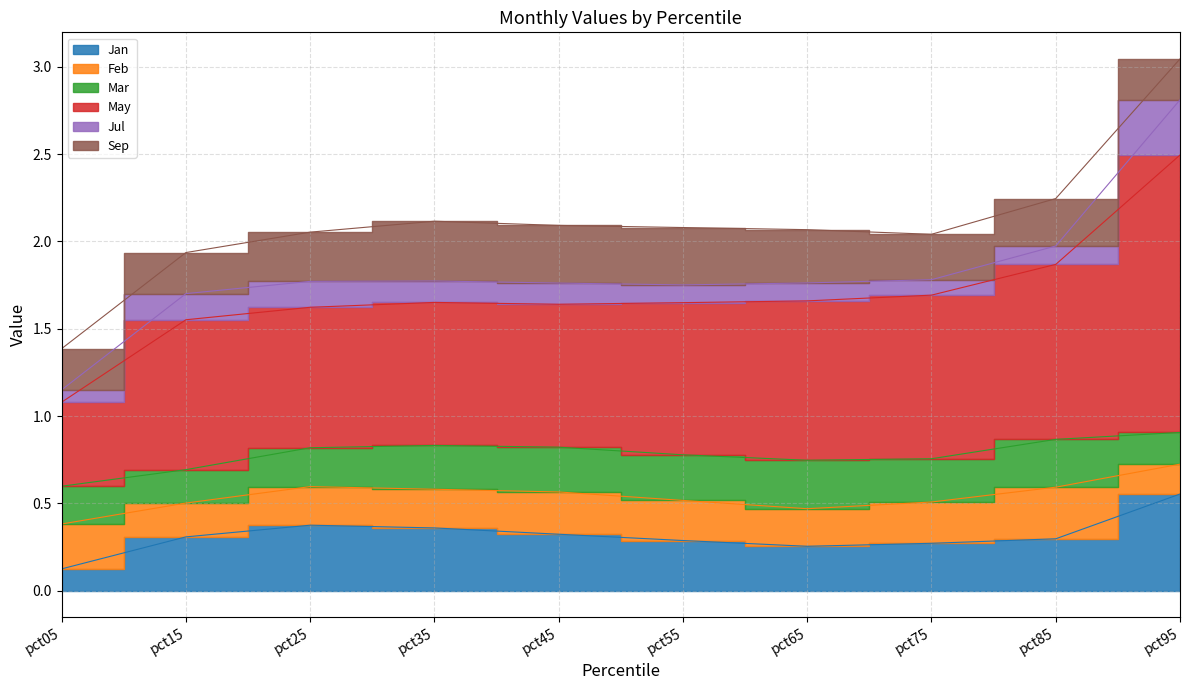

Which category has the highest value in the May series?

pct95